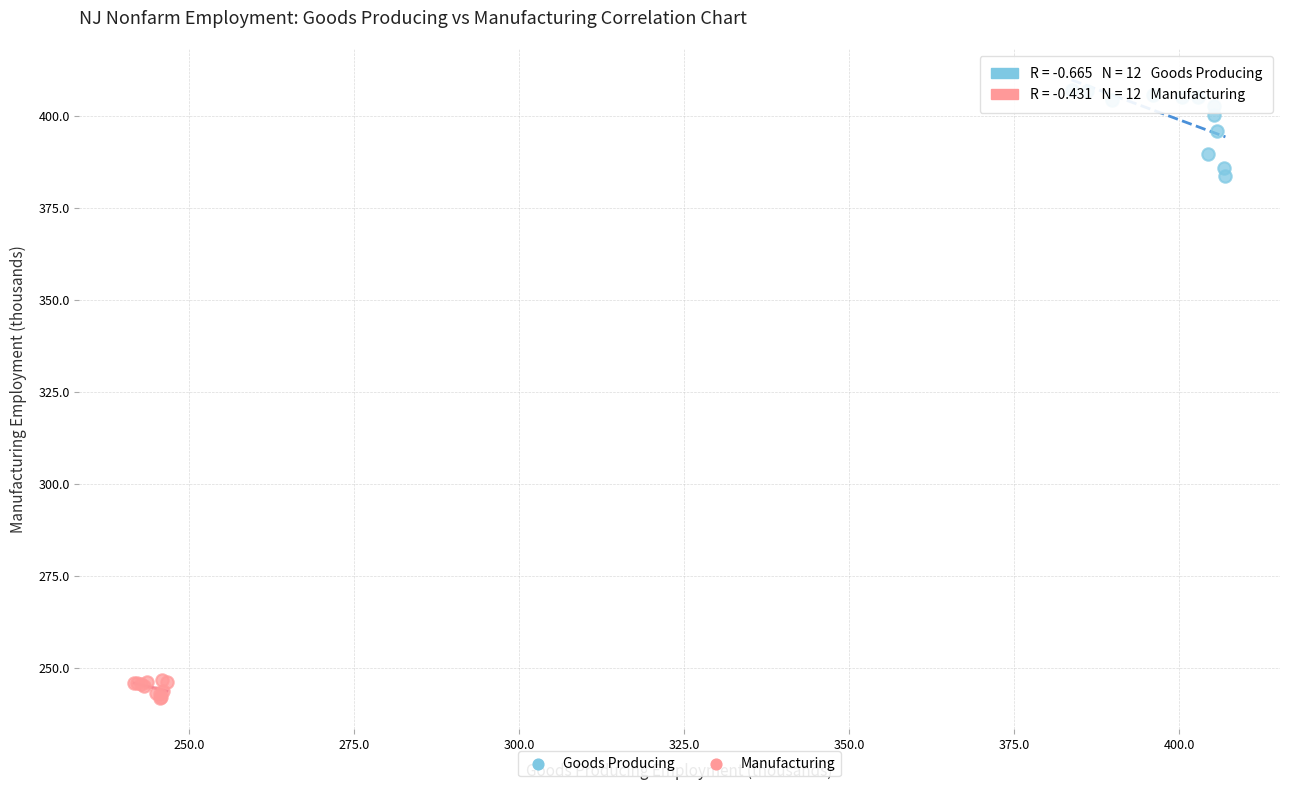

Which series contains the lowest Y value?

Manufacturing